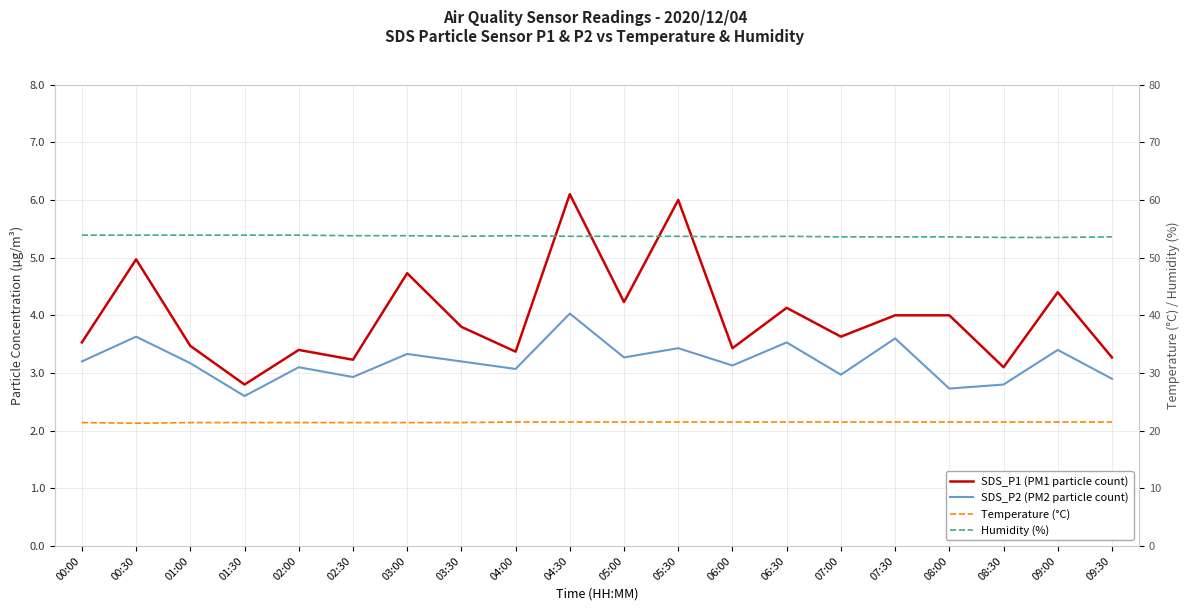

How many lines are shown in the chart?

4